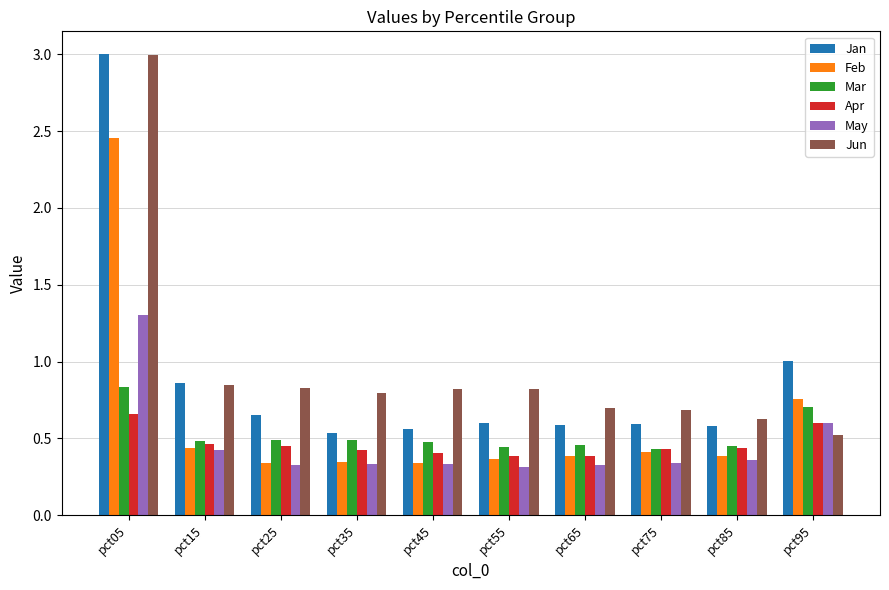

Is it true that Apr equals 1.1 at pct05?

False